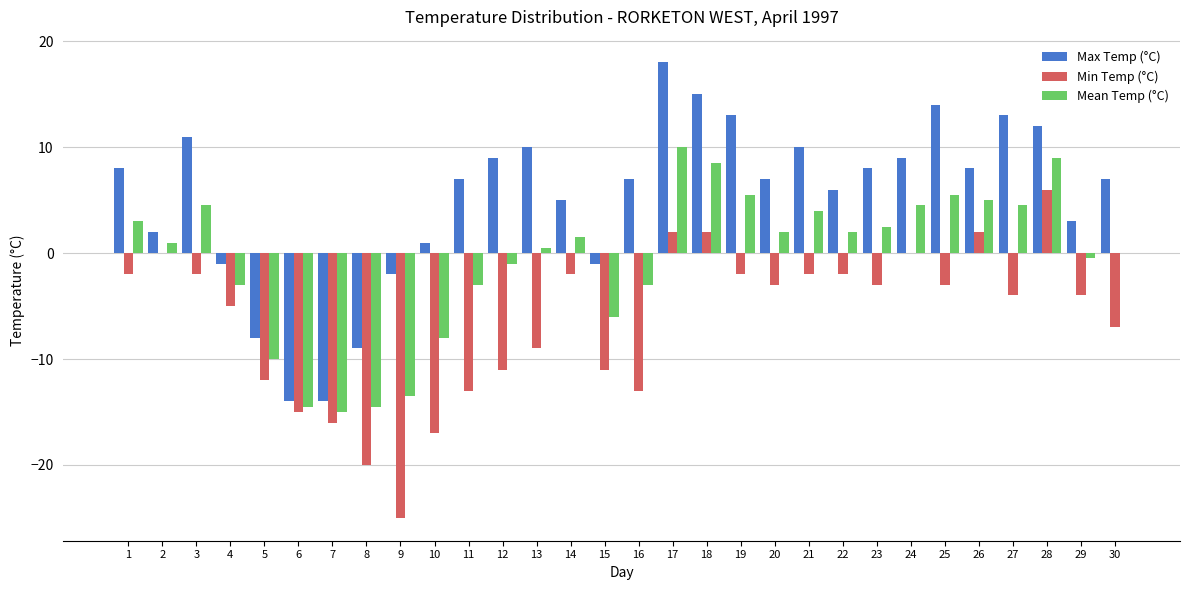

Where does the Mean Temp (°C) series first go above 1?

1